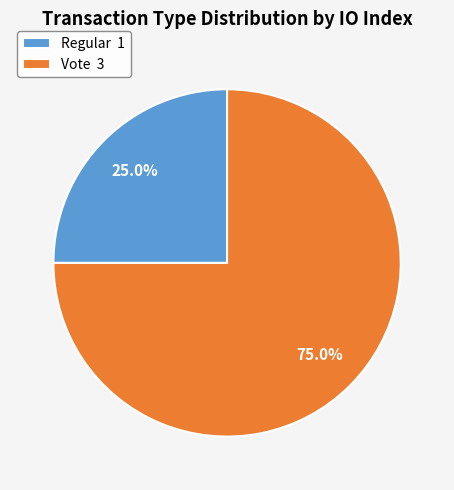

How many segments does this pie chart have?

2